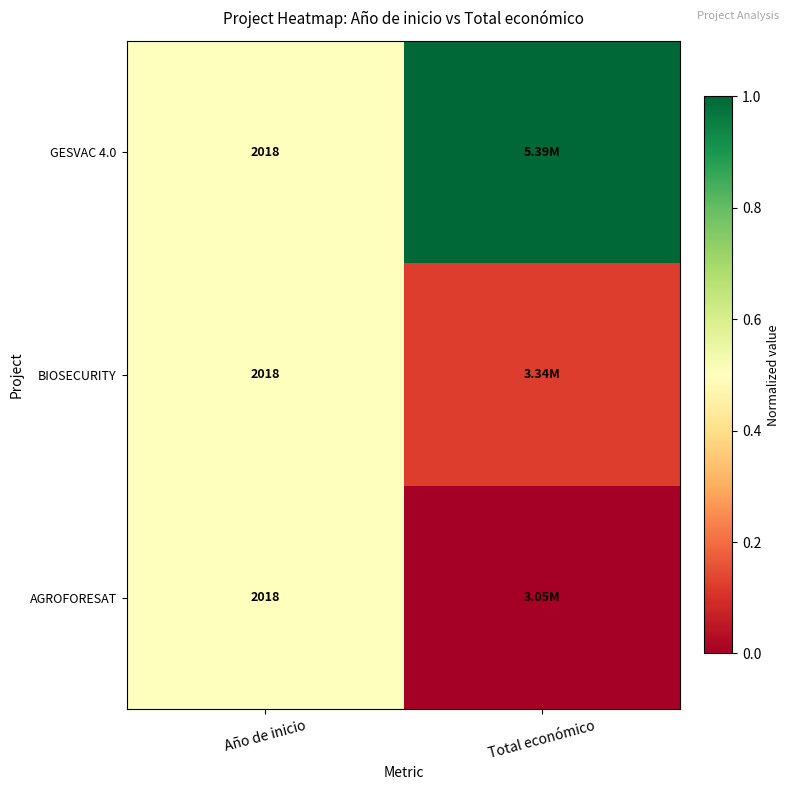

What is the total value across all series at Año de inicio?

6054.0